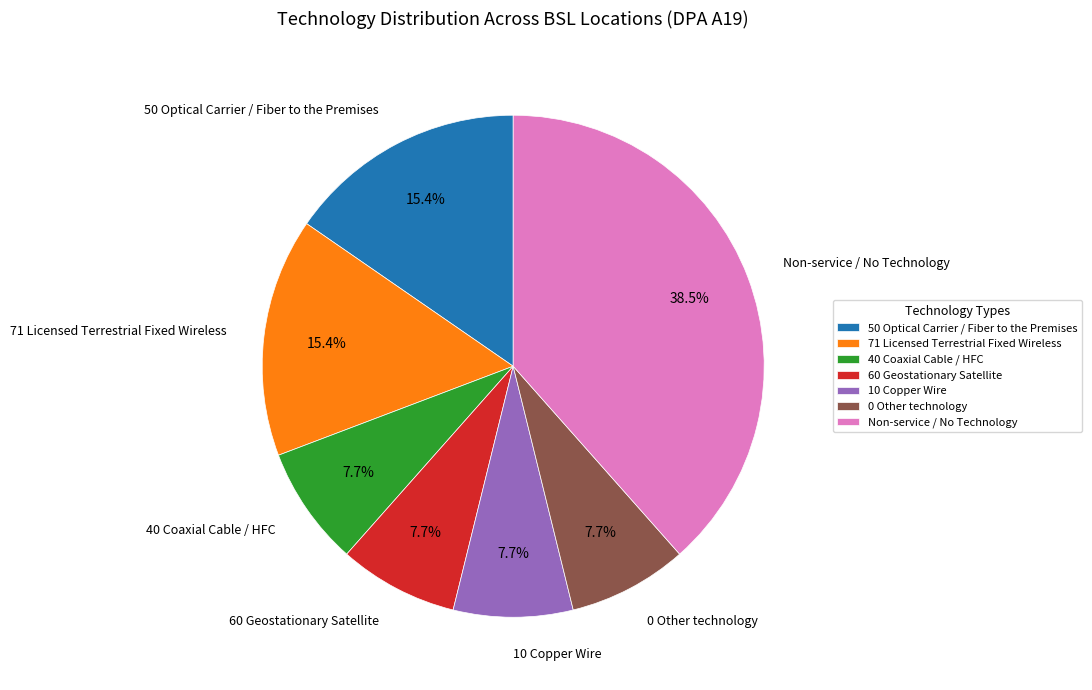

What is the largest slice in the pie chart?

Non-service / No Technology